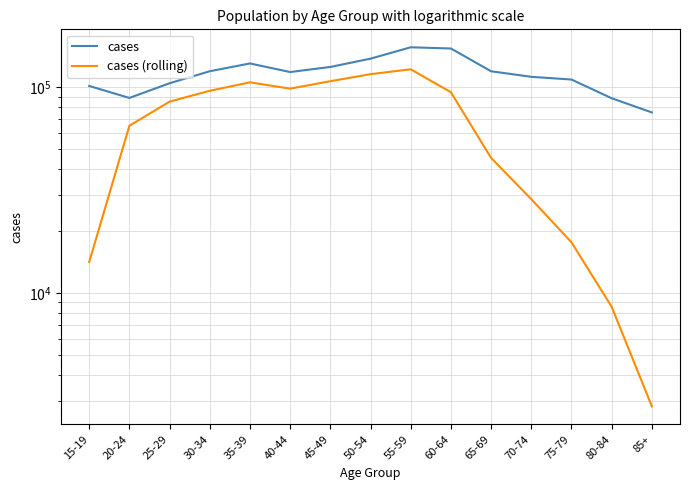

At 15-19, list the series in order from smallest to largest.

cases (rolling), cases